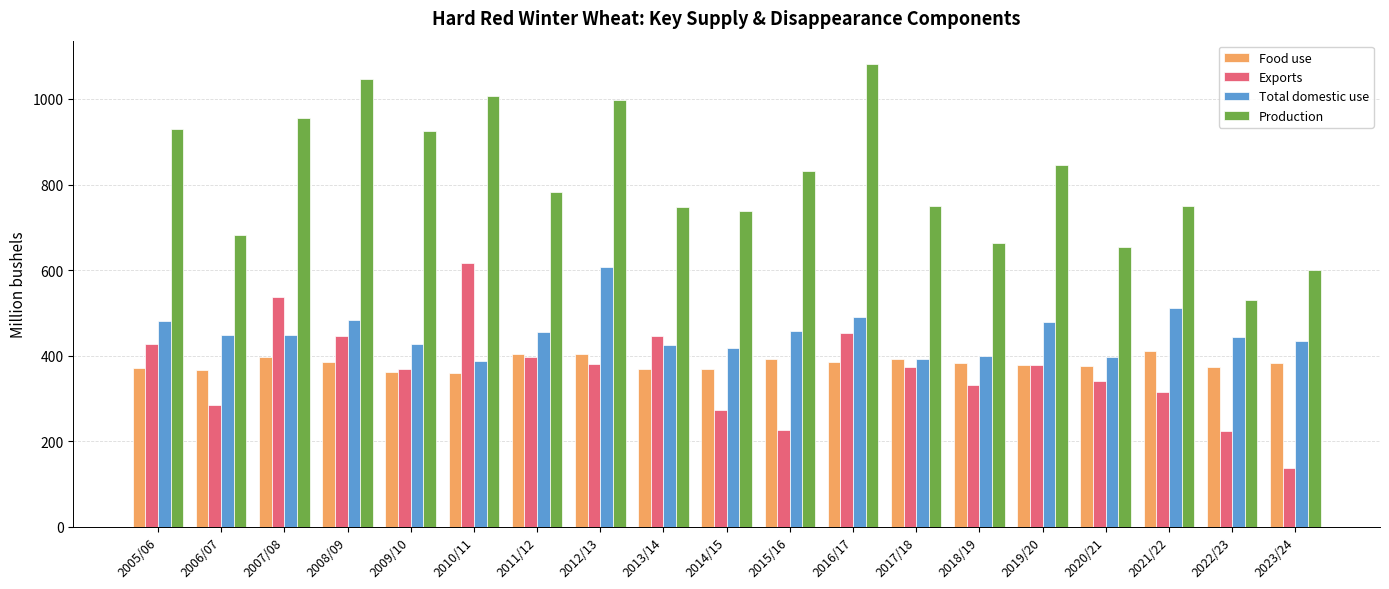

The Exports series shows 384.2 at 2022/23. True or false?

False